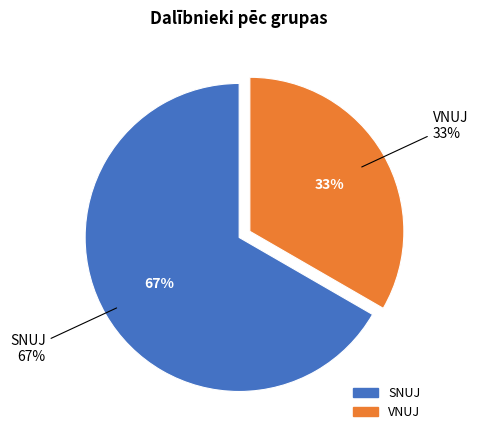

Is SNUJ the majority of the pie?

Yes